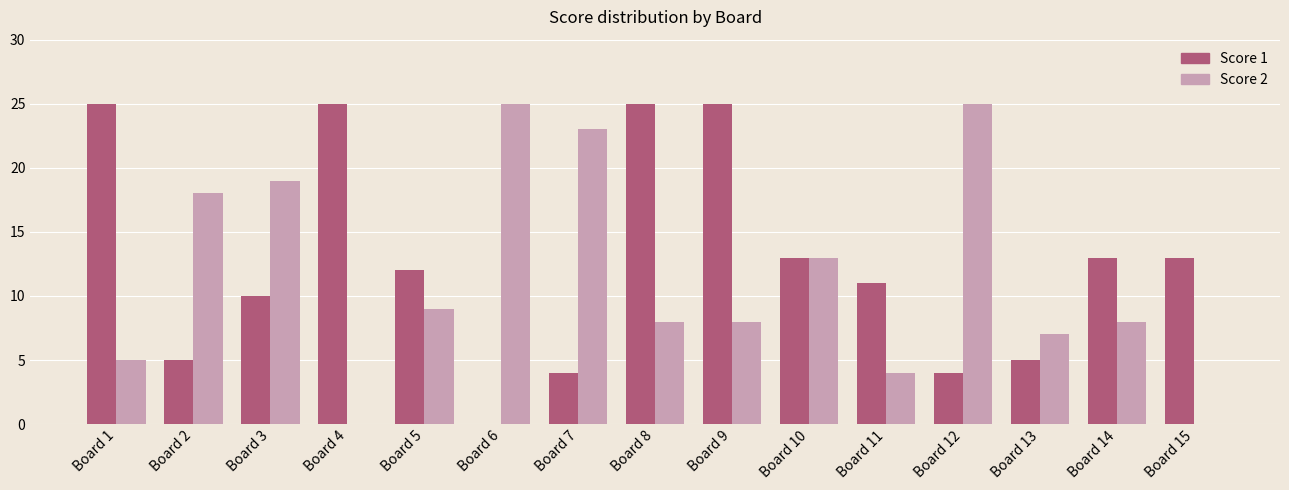

Reading right to left, extract all data points from this chart.

Score 1: 13	13	5	4	11	13	25	25	4	0	12	25	10	5	25
Score 2: 0	8	7	25	4	13	8	8	23	25	9	0	19	18	5